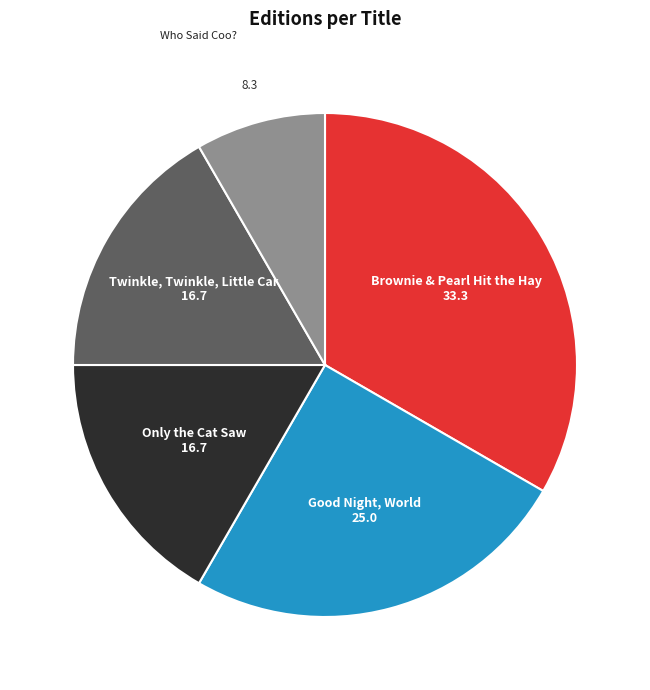

Is there a majority slice in this chart?

No